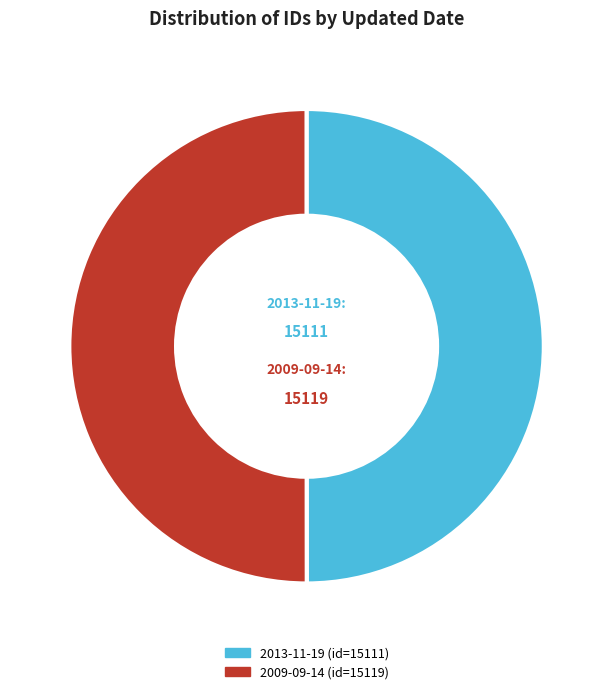

Is the sum of 2013-11-19 and 2009-09-14 greater than half?

Yes